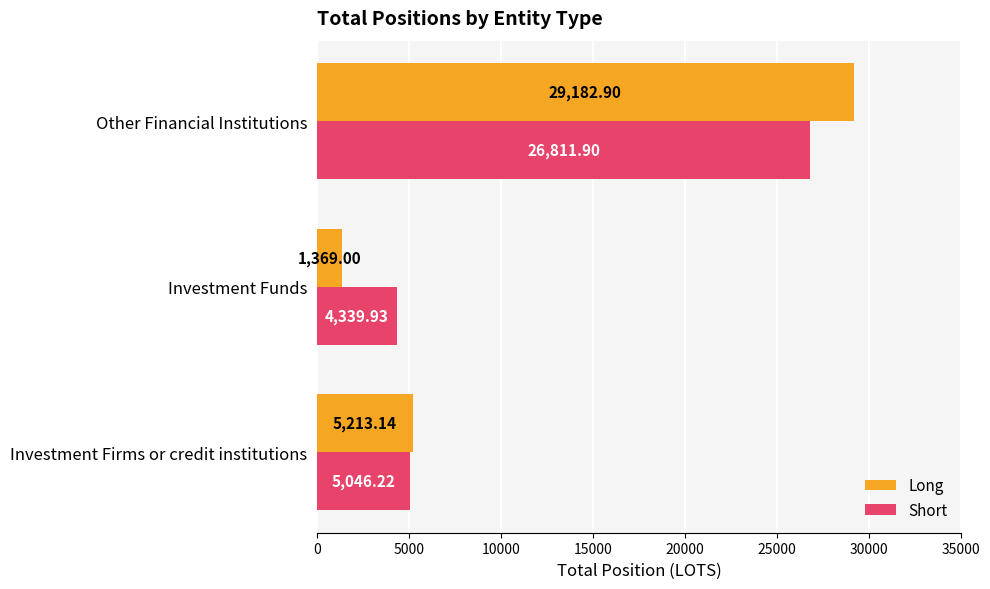

Which series has the largest range (max minus min)?

Long